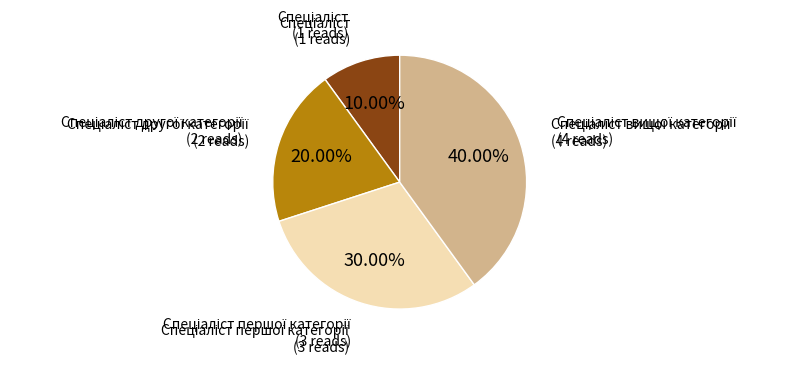

Is there any slice that represents more than half of the pie?

No